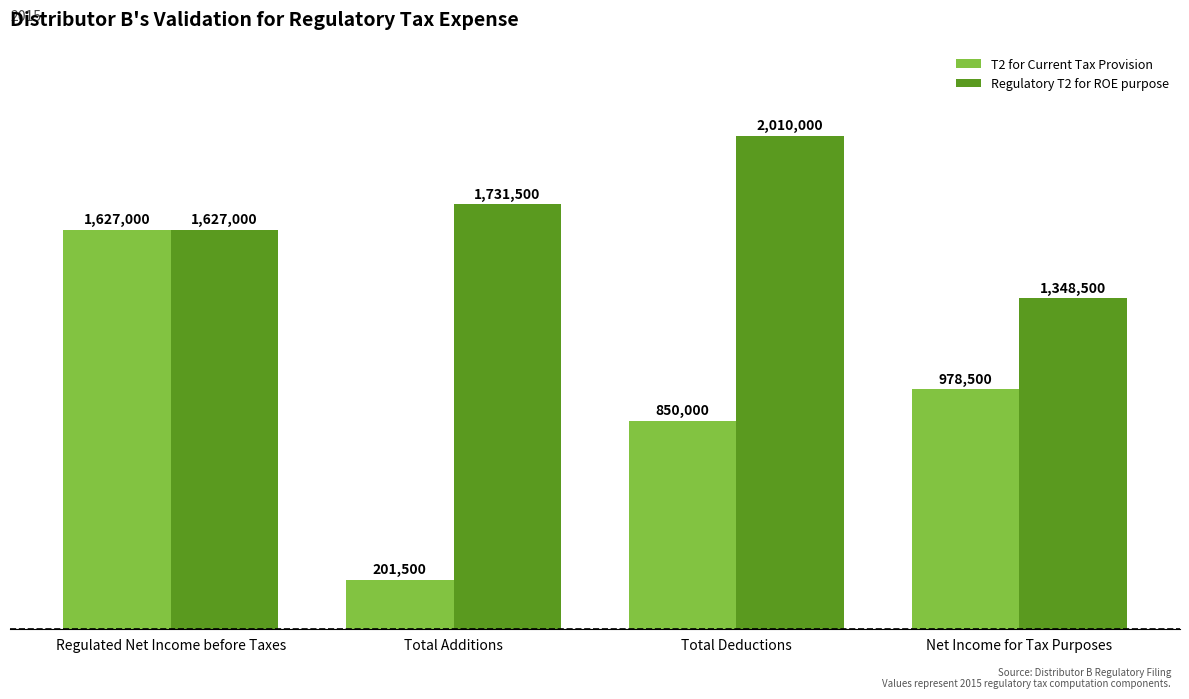

Does the chart contain stacked bars?

No